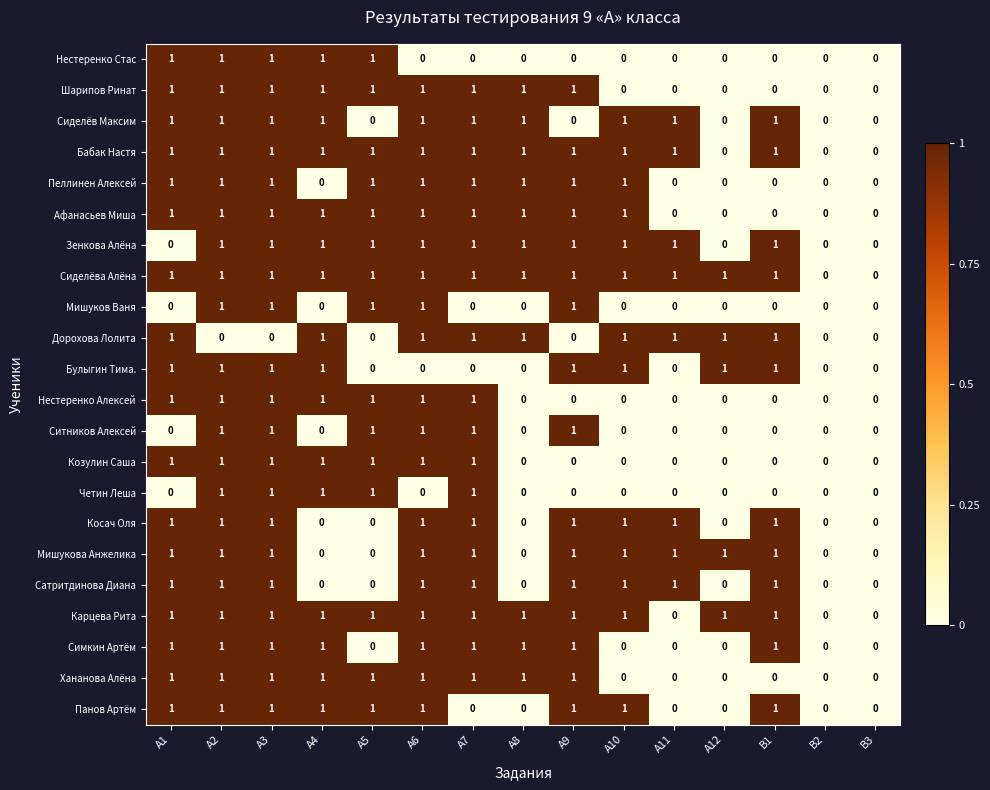

How many Мишуков Ваня values are between 0 and 1?

15